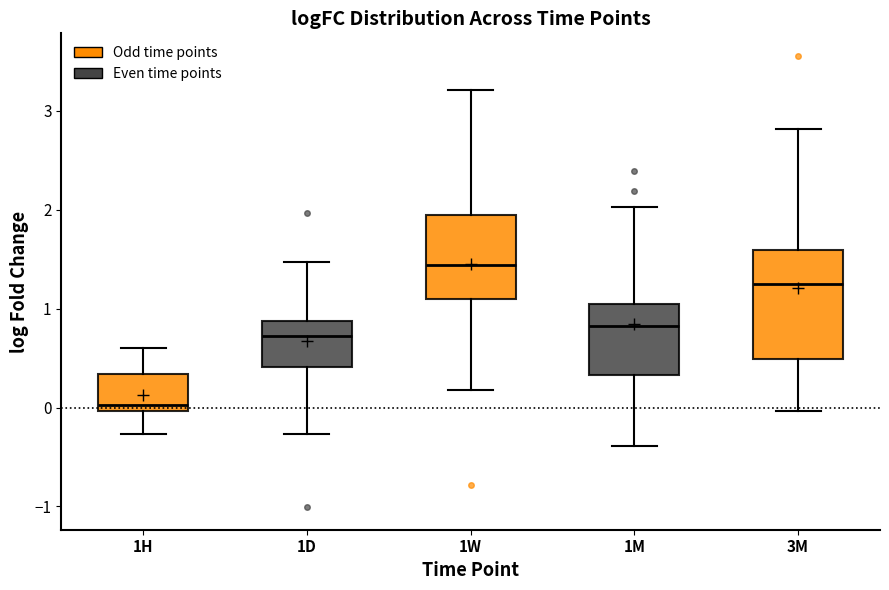

Which box's median line is the highest?

1W